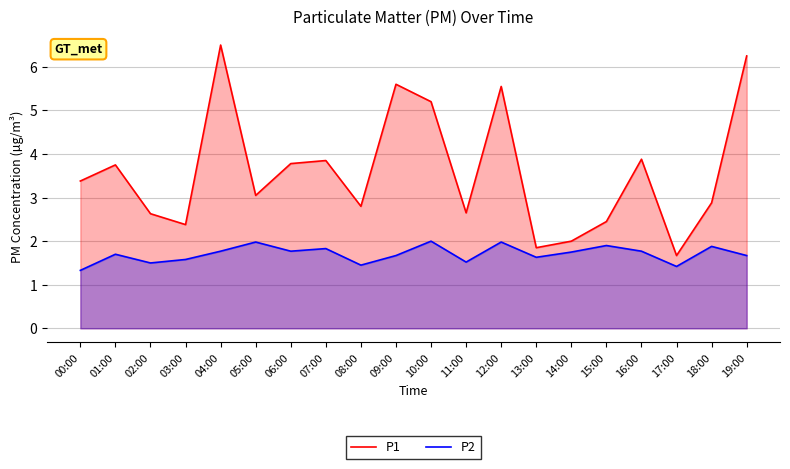

What is the sum of all P2 values?

34.1